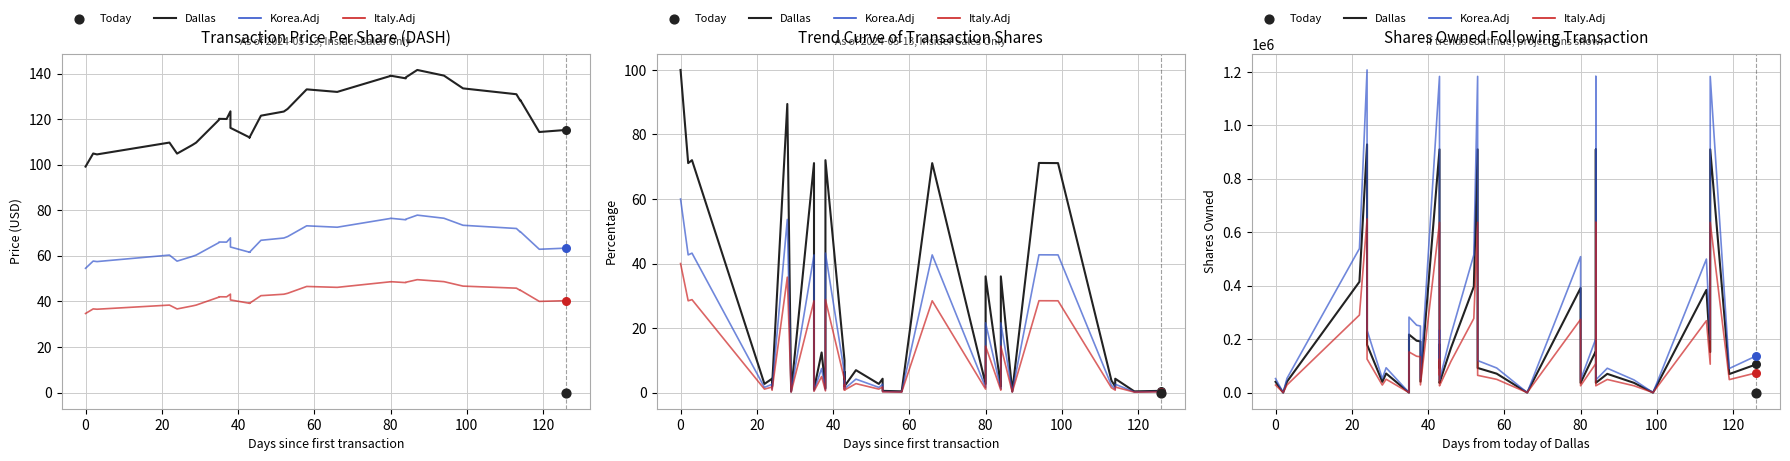

At how many categories does at least one series exceed 742530?

5